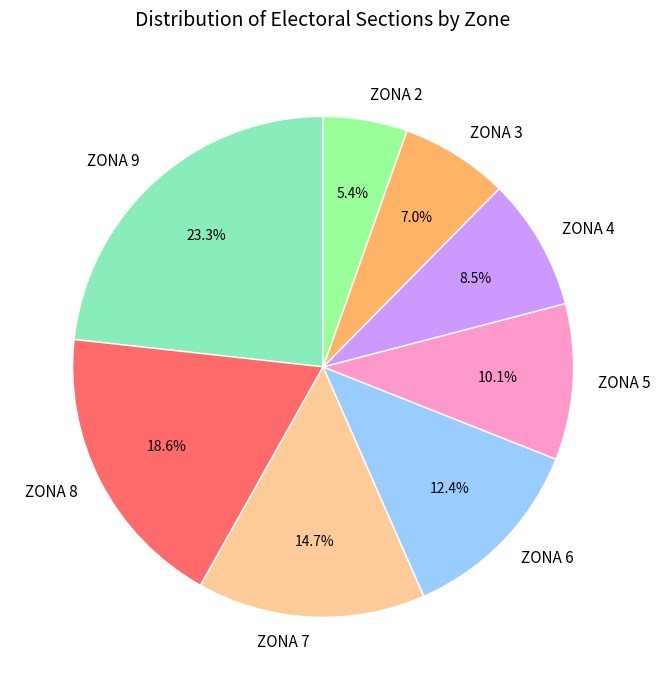

Which slice is the smallest?

ZONA 2